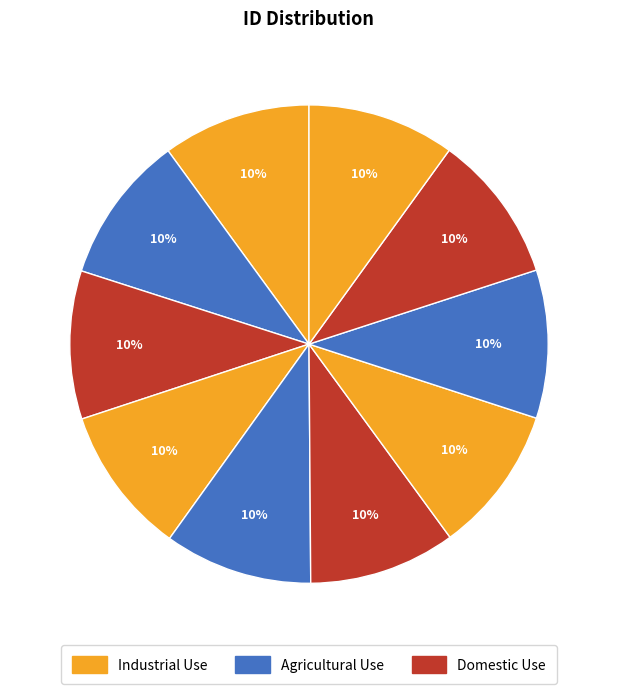

To the nearest percent, what is the average slice percentage?

10%